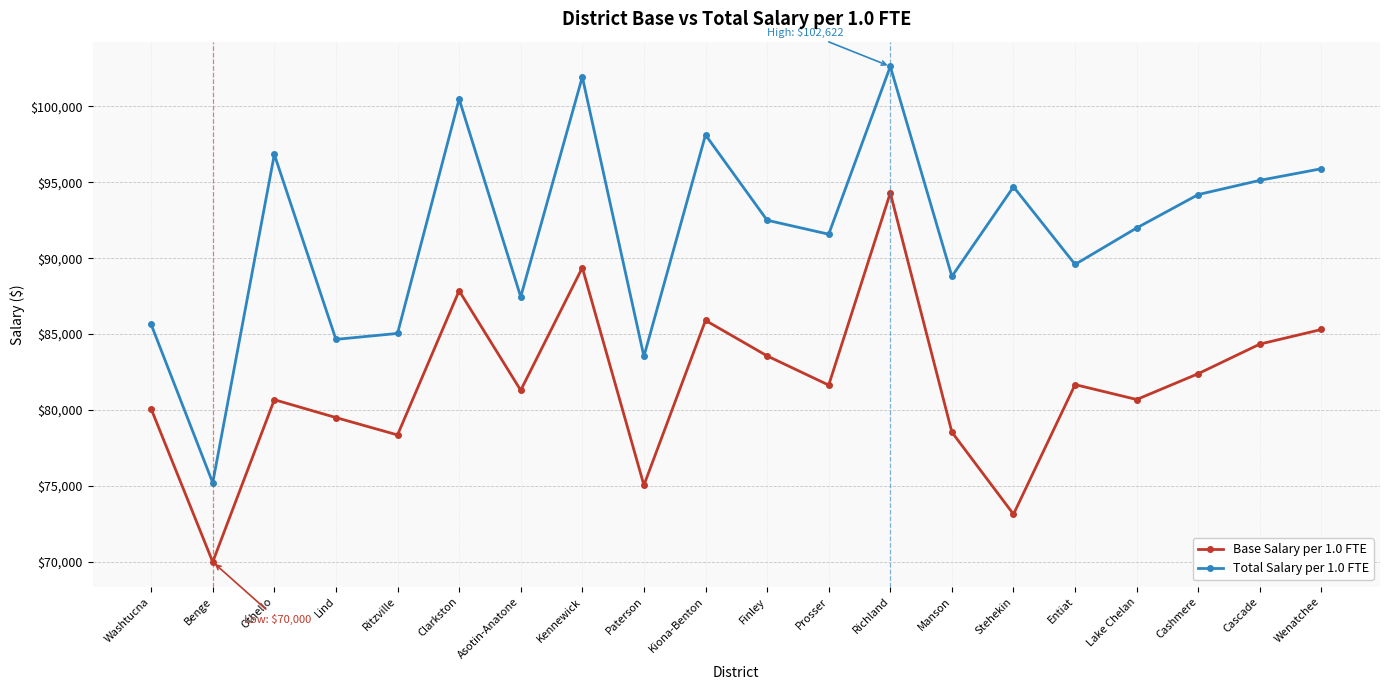

At Kiona-Benton, list the series in order from largest to smallest.

Total Salary per 1.0 FTE, Base Salary per 1.0 FTE